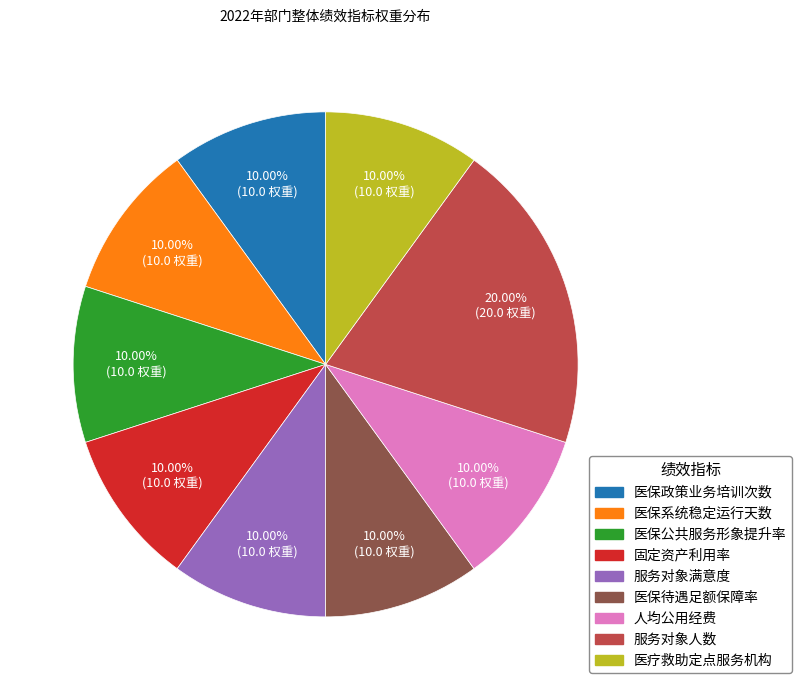

Does 服务对象人数 represent more than half of the total?

No